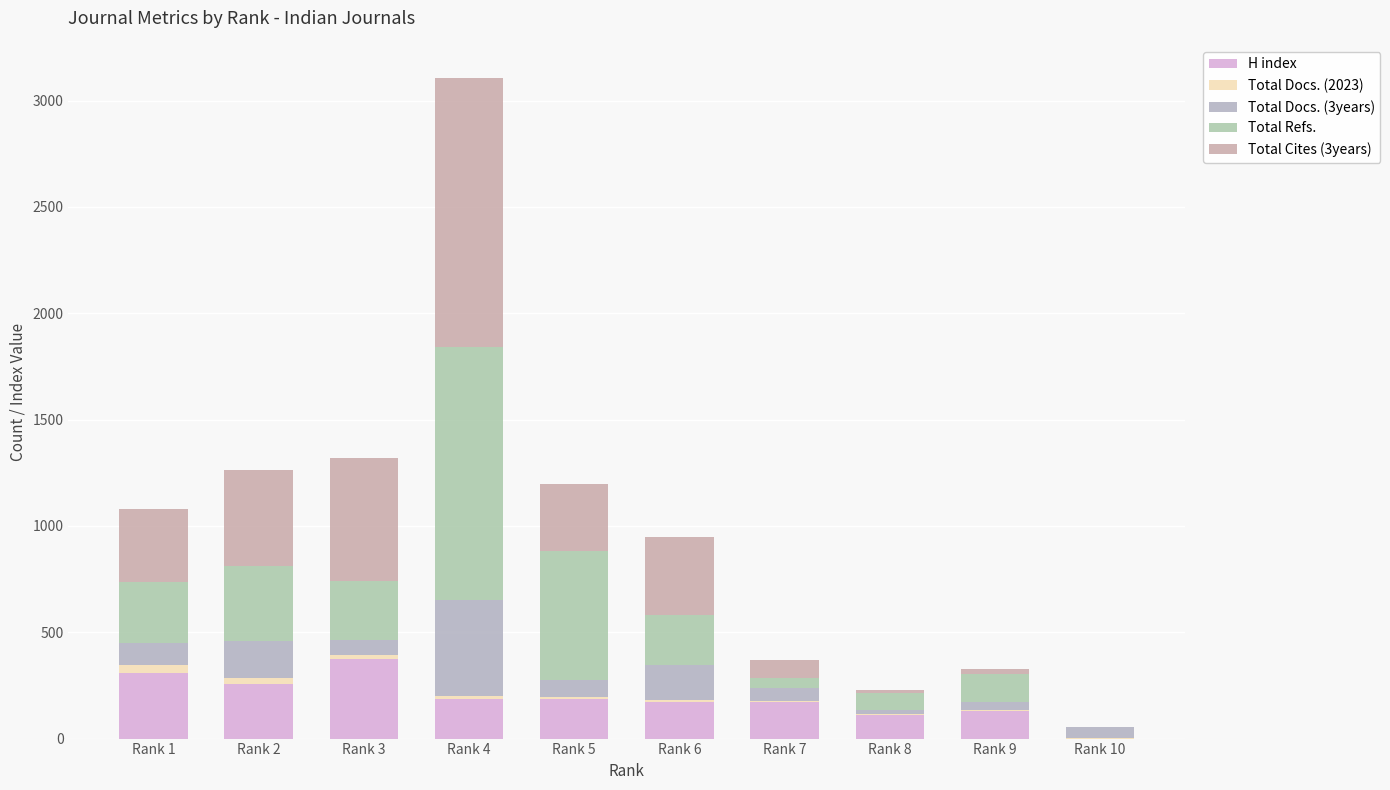

What are all the series names shown in the legend?

H index, Total Docs. (2023), Total Docs. (3years), Total Refs., Total Cites (3years)